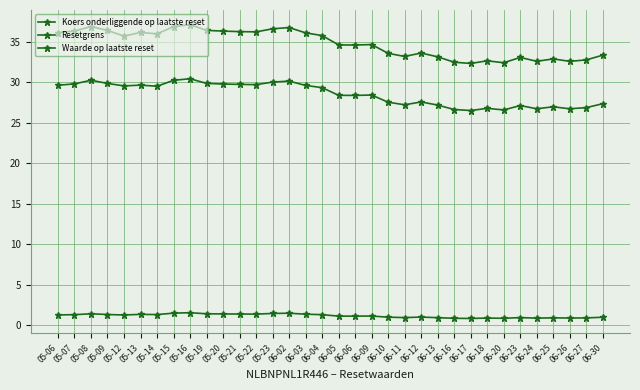

What position from the right is 05-12?

30